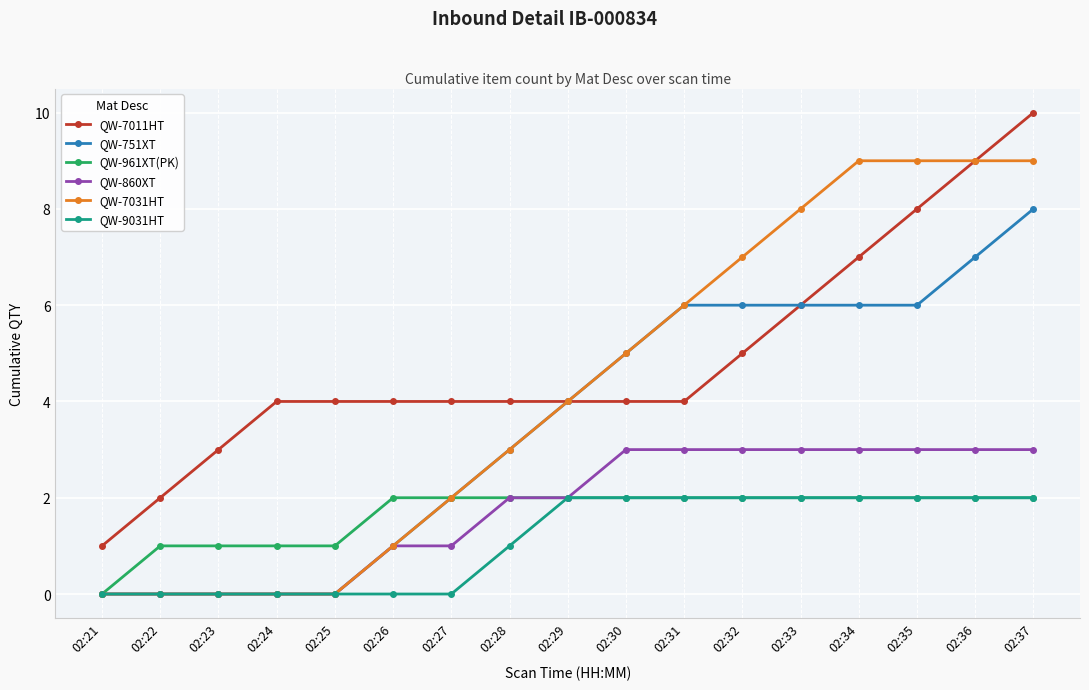

At which category is the sum across all series the highest?

02:37